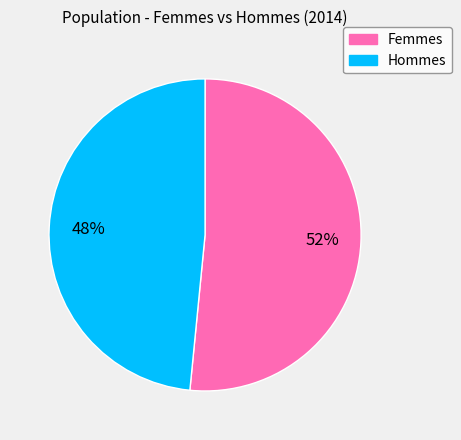

Which has a higher value, Hommes or Femmes?

Femmes